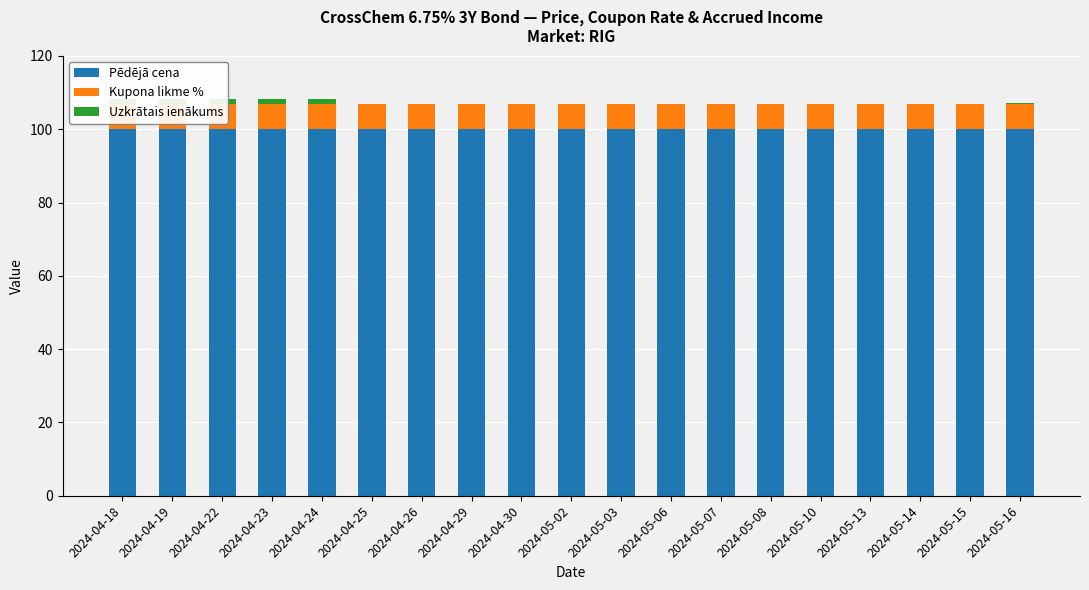

What is the maximum value for Uzkrātais ienākums?

1.5